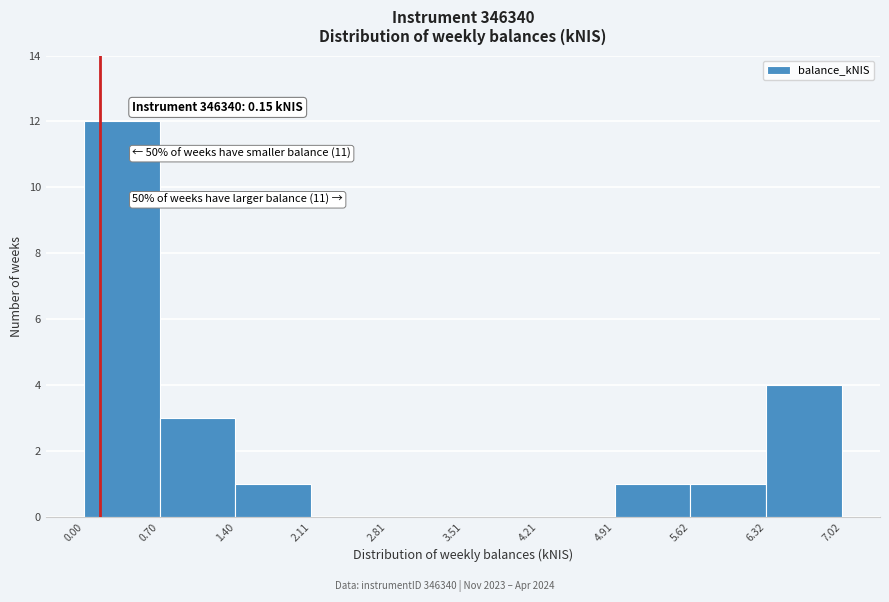

Which range on the x-axis has the tallest bar?

0.00 to 0.70